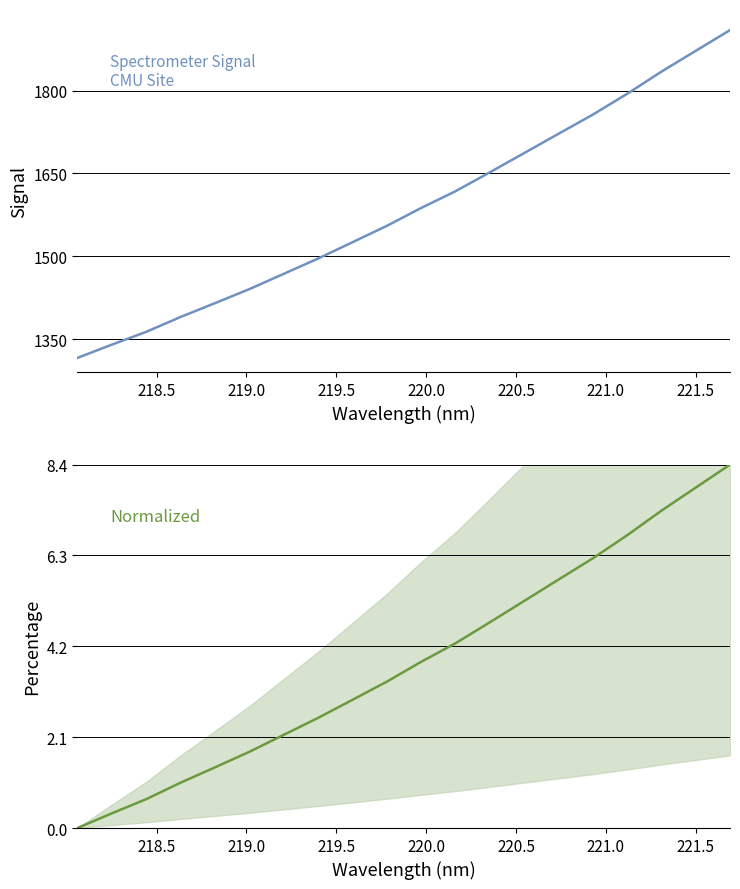

Rank the series by their maximum value, from highest to lowest.

Spectrometer Signal, Normalized Signal